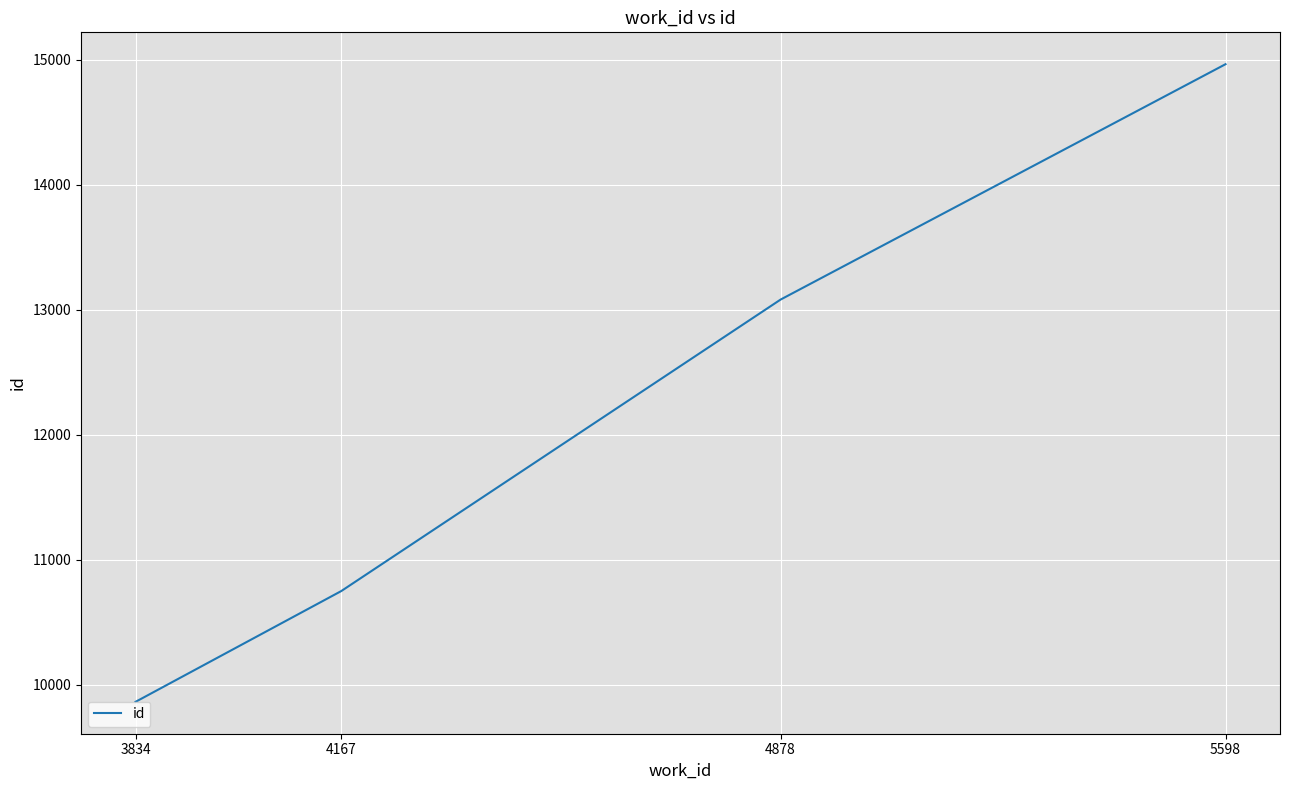

Rank the categories by value from lowest to highest.

3834, 4167, 4878, 5598